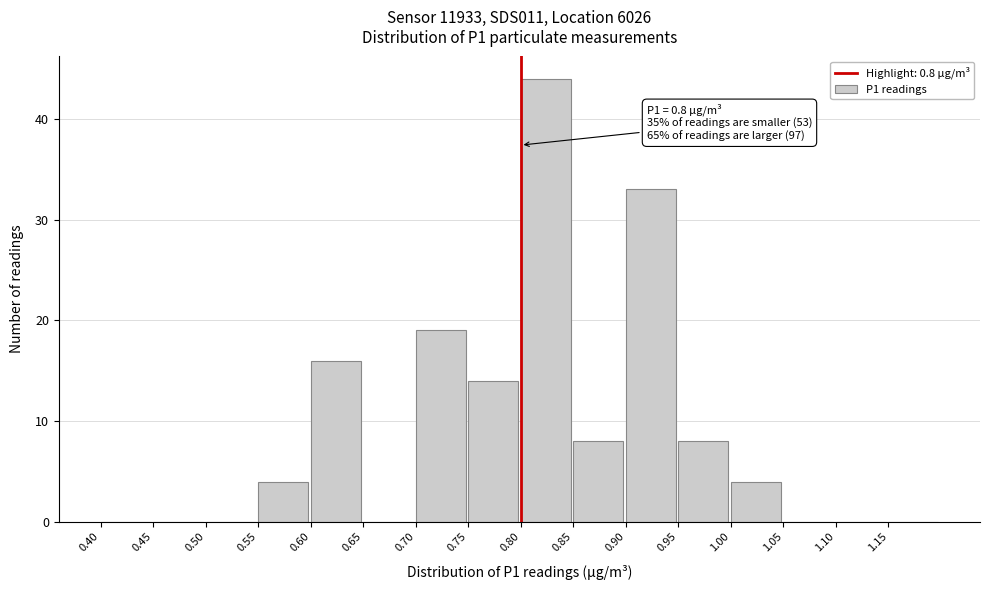

Which range on the x-axis has the tallest bar?

0.80 to 0.85